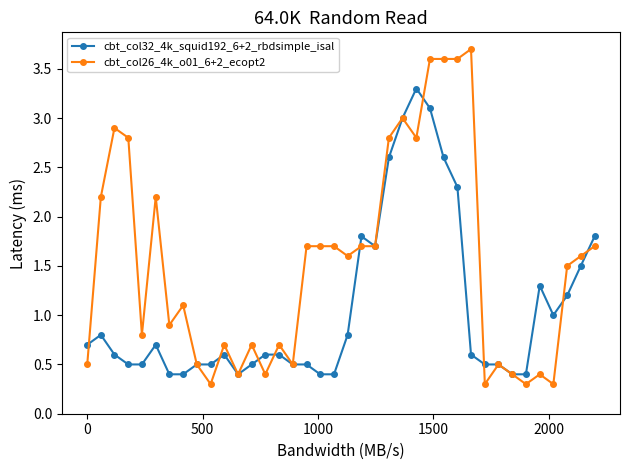

Which series has the widest spread of values?

cbt_col26_4k_o01_6+2_ecopt2